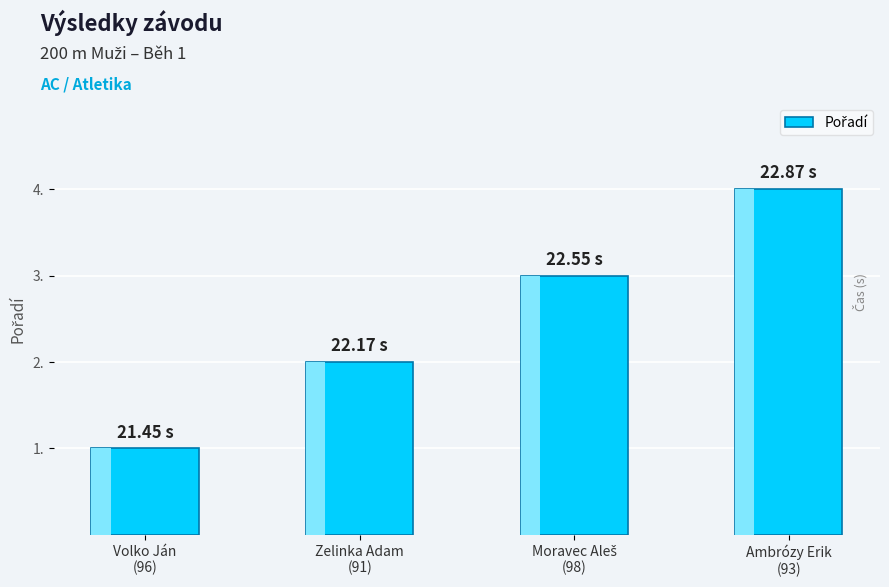

What position from the left is Volko Ján
(96)?

1